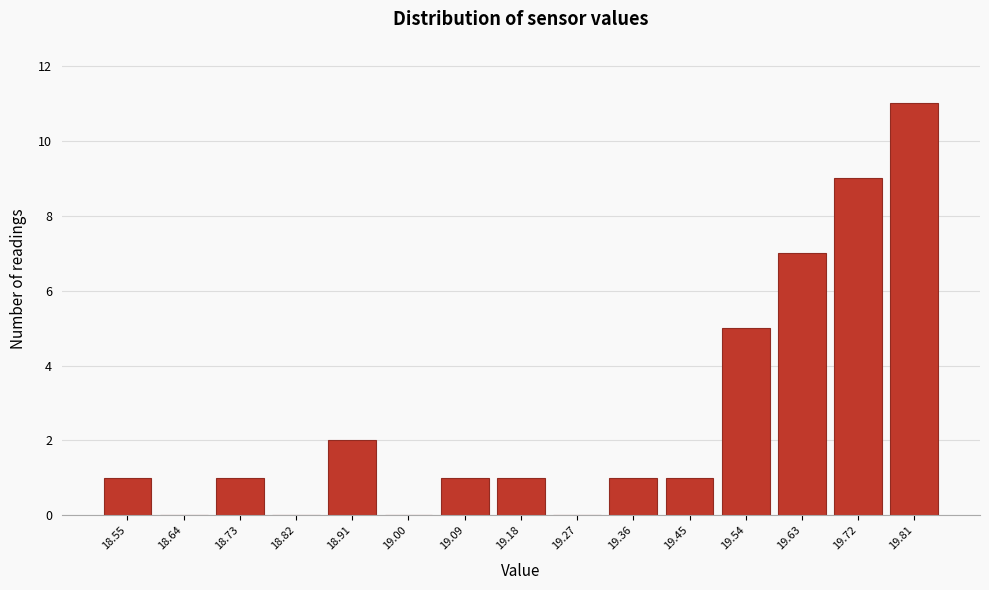

Reading left to right, transcribe this chart: for each bar, give the range it covers on the x-axis and its height. Neither the bar edges nor the heights are printed on the chart, so give them approximately, as read against the axes.

18.50 to 18.59: 1
18.59 to 18.68: 0
18.68 to 18.77: 1
18.77 to 18.86: 0
18.86 to 18.95: 2
18.95 to 19.04: 0
19.04 to 19.13: 1
19.13 to 19.23: 1
19.23 to 19.32: 0
19.32 to 19.41: 1
19.41 to 19.50: 1
19.50 to 19.59: 5
19.59 to 19.68: 7
19.68 to 19.77: 9
19.77 to 19.86: 11